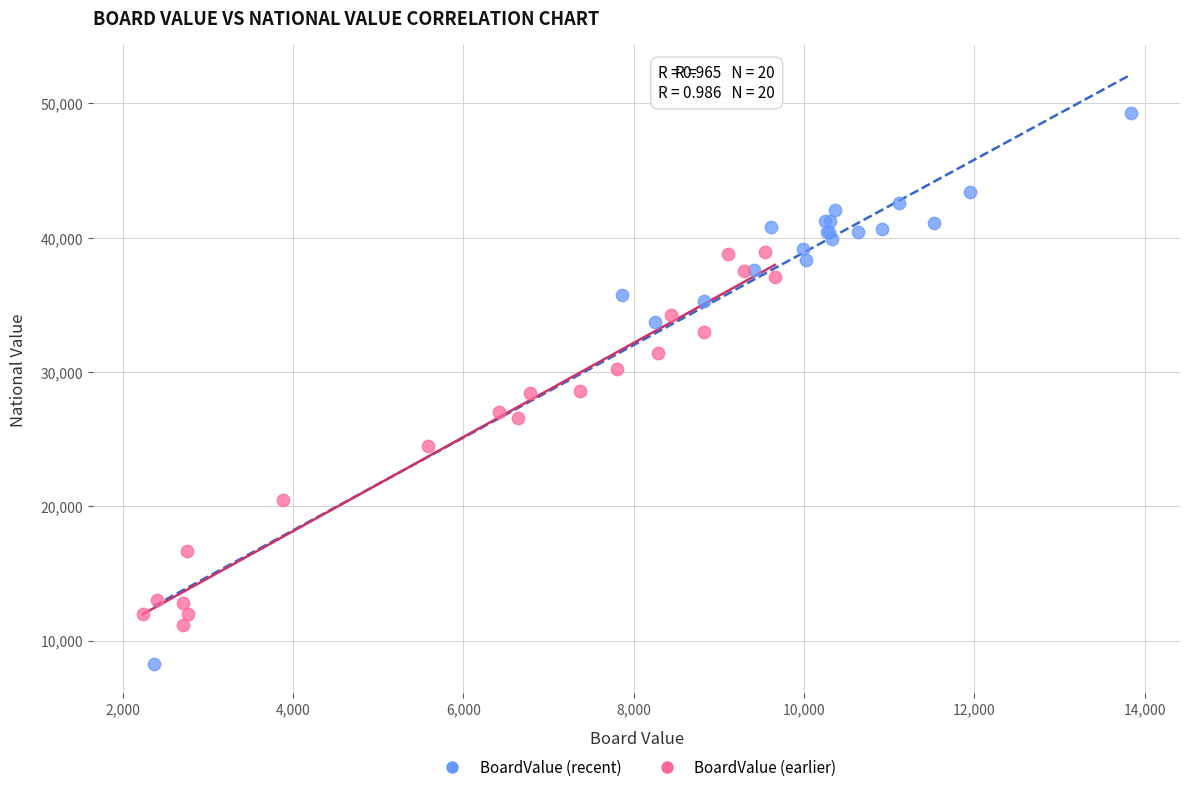

What are all the series names shown in the legend?

BoardValue (recent), BoardValue (earlier)